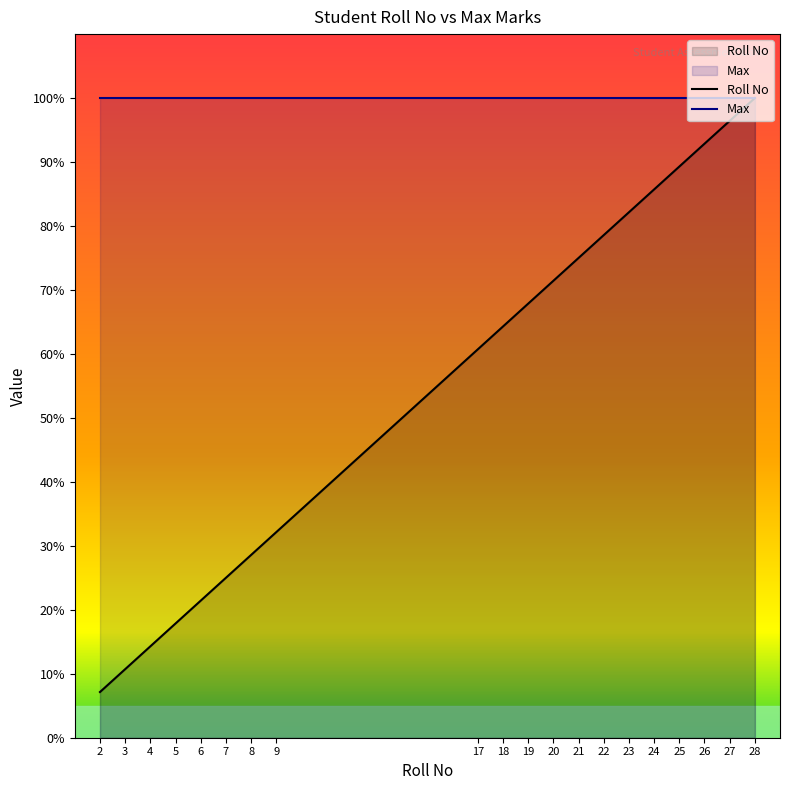

Reading left to right, transcribe all the data shown in this chart.

Roll No: 2=7.1	3=10.7	4=14.3	5=17.9	6=21.4	7=25.0	8=28.6	9=32.1	17=60.7	18=64.3	19=67.9	20=71.4	21=75.0	22=78.6	23=82.1	24=85.7	25=89.3	26=92.9	27=96.4	28=100.0
Max: 2=100.0	3=100.0	4=100.0	5=100.0	6=100.0	7=100.0	8=100.0	9=100.0	17=100.0	18=100.0	19=100.0	20=100.0	21=100.0	22=100.0	23=100.0	24=100.0	25=100.0	26=100.0	27=100.0	28=100.0